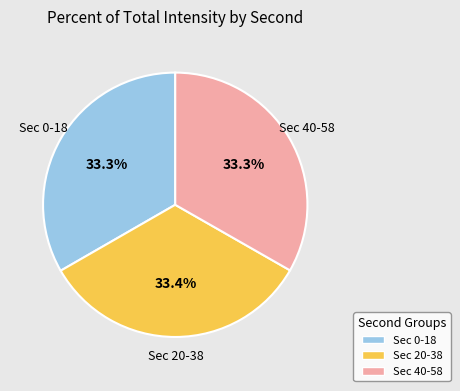

Is there a majority slice in this chart?

No